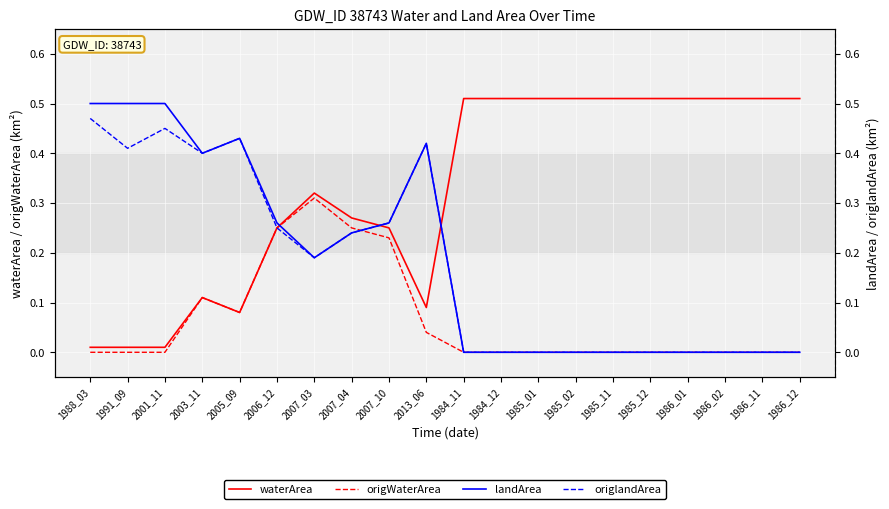

Reading right to left, list all the values displayed in this chart.

waterArea: 1986_12=0.5	1986_11=0.5	1986_02=0.5	1986_01=0.5	1985_12=0.5	1985_11=0.5	1985_02=0.5	1985_01=0.5	1984_12=0.5	1984_11=0.5	2013_06=0.1	2007_10=0.2	2007_04=0.3	2007_03=0.3	2006_12=0.2	2005_09=0.1	2003_11=0.1	2001_11=0.0	1991_09=0.0	1988_03=0.0
origWaterArea: 1986_12=0.0	1986_11=0.0	1986_02=0.0	1986_01=0.0	1985_12=0.0	1985_11=0.0	1985_02=0.0	1985_01=0.0	1984_12=0.0	1984_11=0.0	2013_06=0.0	2007_10=0.2	2007_04=0.2	2007_03=0.3	2006_12=0.2	2005_09=0.1	2003_11=0.1	2001_11=0.0	1991_09=0.0	1988_03=0.0
landArea: 1986_12=0.0	1986_11=0.0	1986_02=0.0	1986_01=0.0	1985_12=0.0	1985_11=0.0	1985_02=0.0	1985_01=0.0	1984_12=0.0	1984_11=0.0	2013_06=0.4	2007_10=0.3	2007_04=0.2	2007_03=0.2	2006_12=0.3	2005_09=0.4	2003_11=0.4	2001_11=0.5	1991_09=0.5	1988_03=0.5
origlandArea: 1986_12=0.0	1986_11=0.0	1986_02=0.0	1986_01=0.0	1985_12=0.0	1985_11=0.0	1985_02=0.0	1985_01=0.0	1984_12=0.0	1984_11=0.0	2013_06=0.4	2007_10=0.3	2007_04=0.2	2007_03=0.2	2006_12=0.2	2005_09=0.4	2003_11=0.4	2001_11=0.5	1991_09=0.4	1988_03=0.5